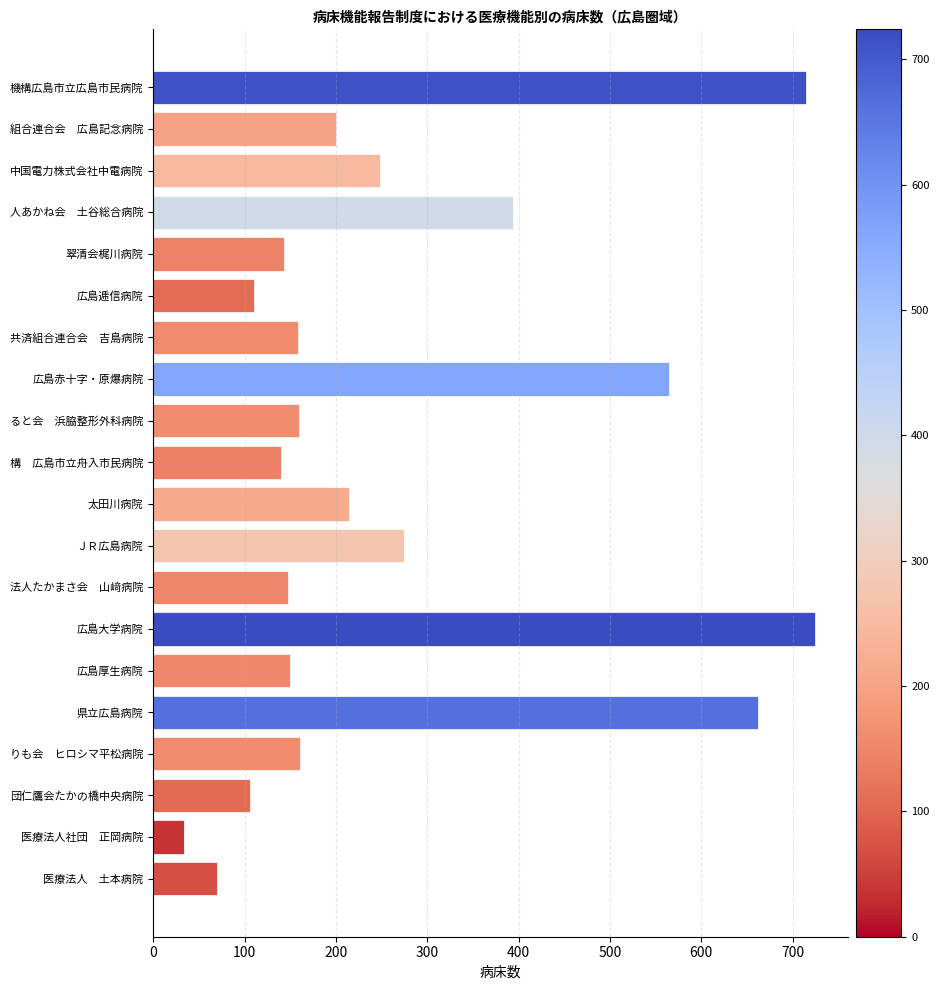

How many categories are shown in the chart?

20